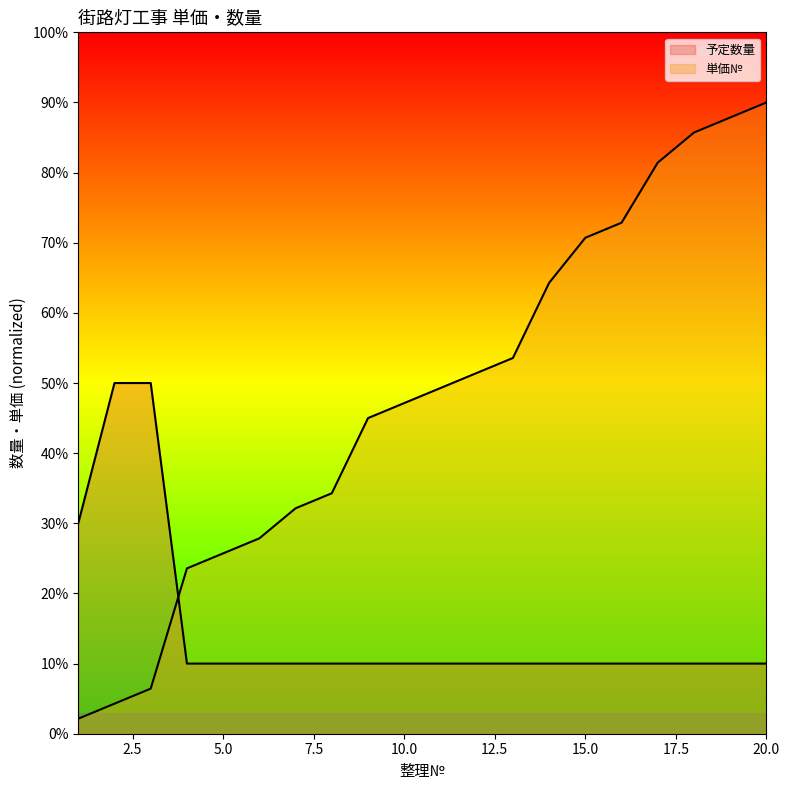

What is the value of the 単価№ point at the 18th from the left?

8.6